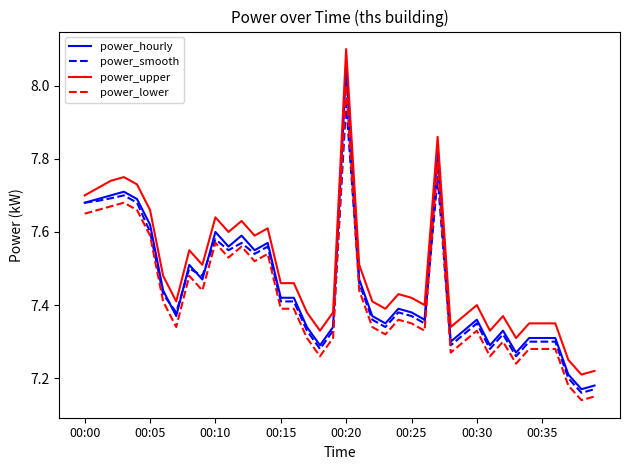

Count the power_upper values in the range 7 to 8.

39